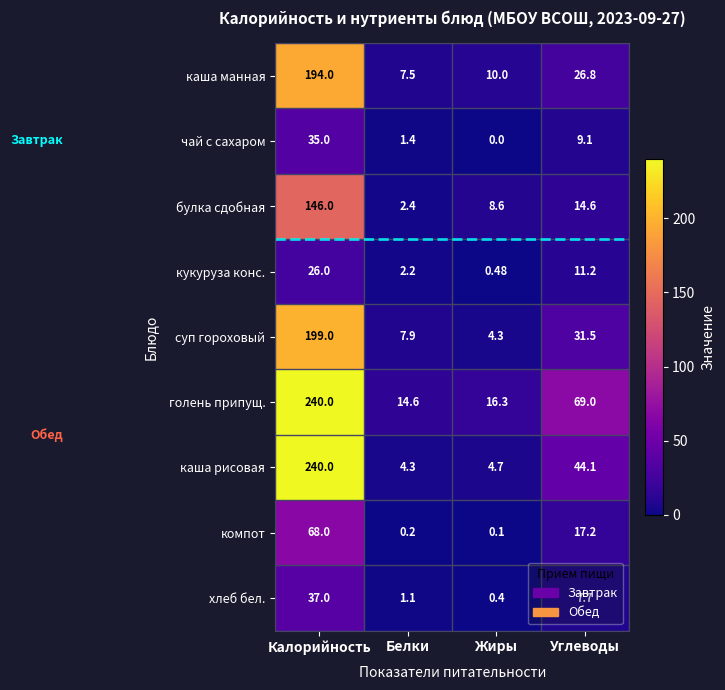

Which series has the largest range (max minus min)?

каша рисовая